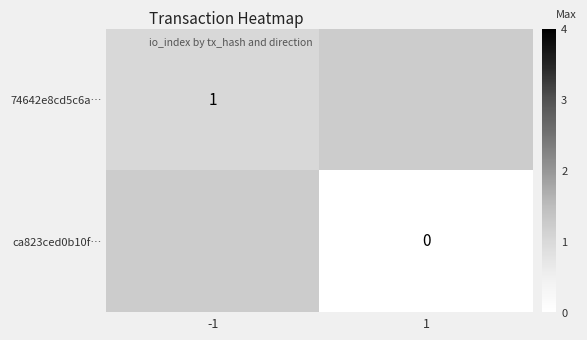

Rank the series by their average value, from highest to lowest.

74642e8cd5c6a…, ca823ced0b10f…